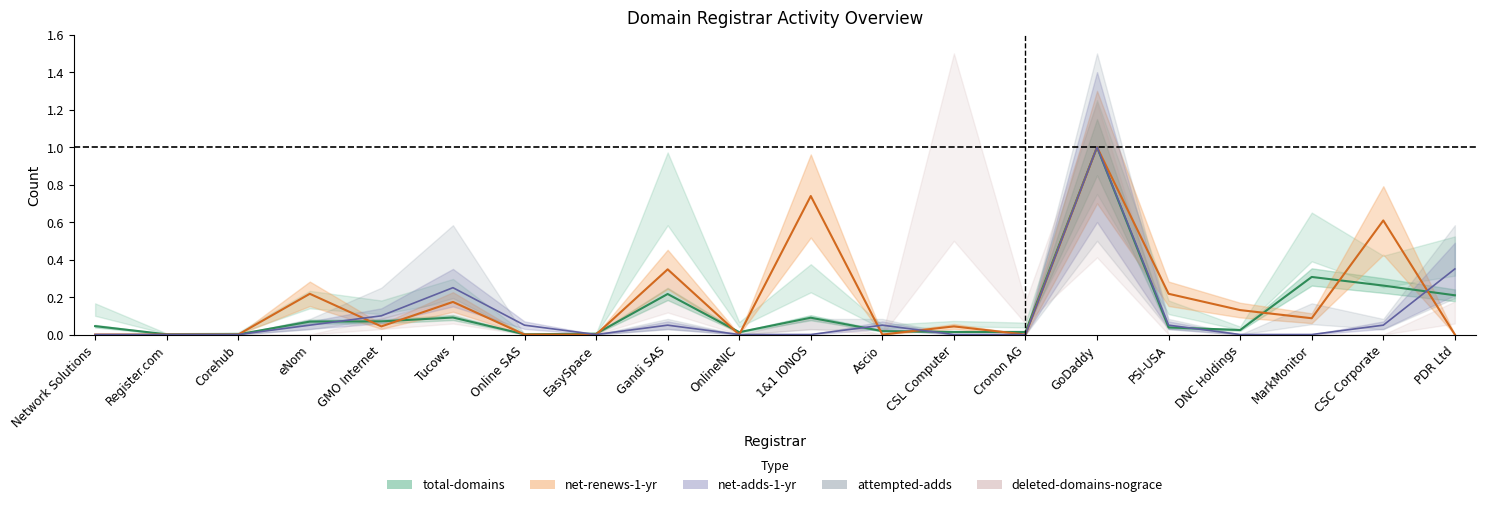

What is the label of the 8th point from the left?

EasySpace